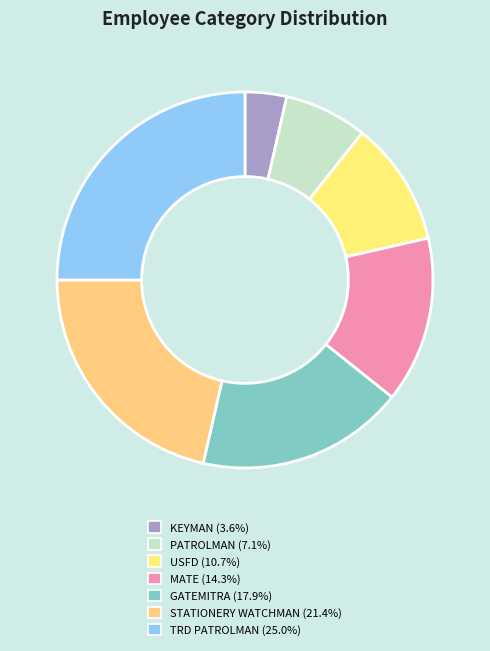

Is it true that STATIONERY WATCHMAN is 32% of the pie?

False